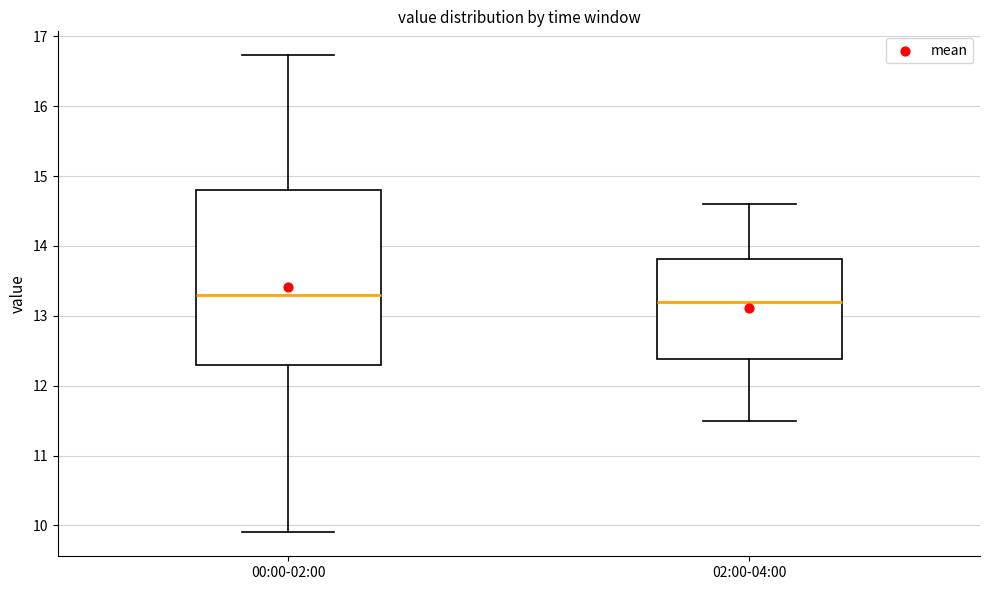

Reading left to right, transcribe this box plot: for each box, give where its median line is, the range the box spans, and where its two whiskers end, as read against the y-axis. The values are not printed on the chart, so give them approximately, as read against the axis.

00:00-02:00: median 13.3, box 12.3 to 14.8, whiskers 9.9 to 16.7
02:00-04:00: median 13.2, box 12.4 to 13.8, whiskers 11.5 to 14.6